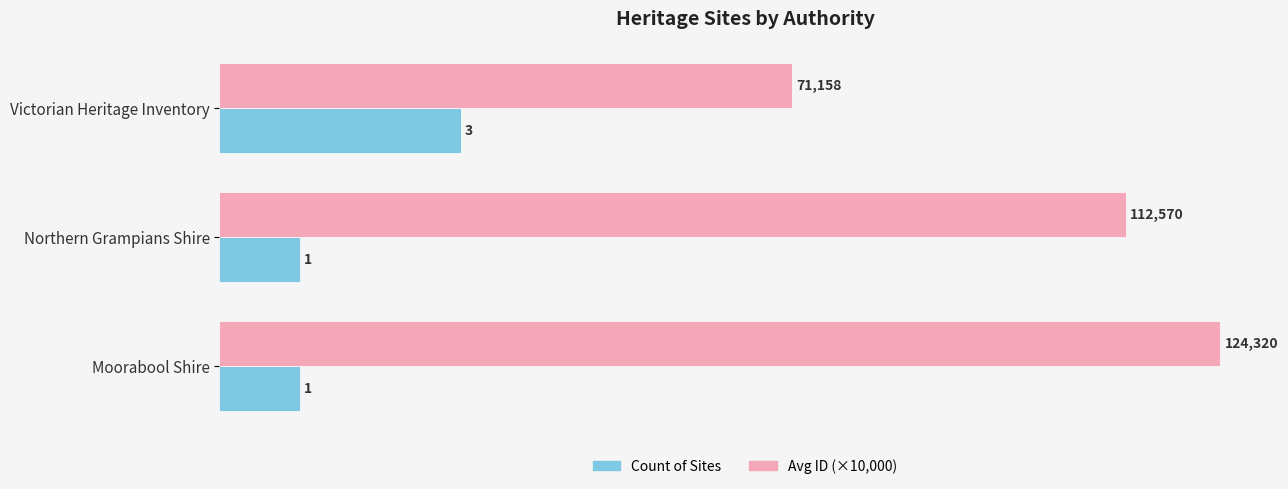

Rank the series by their maximum value, from highest to lowest.

Avg ID (×10,000), Count of Sites